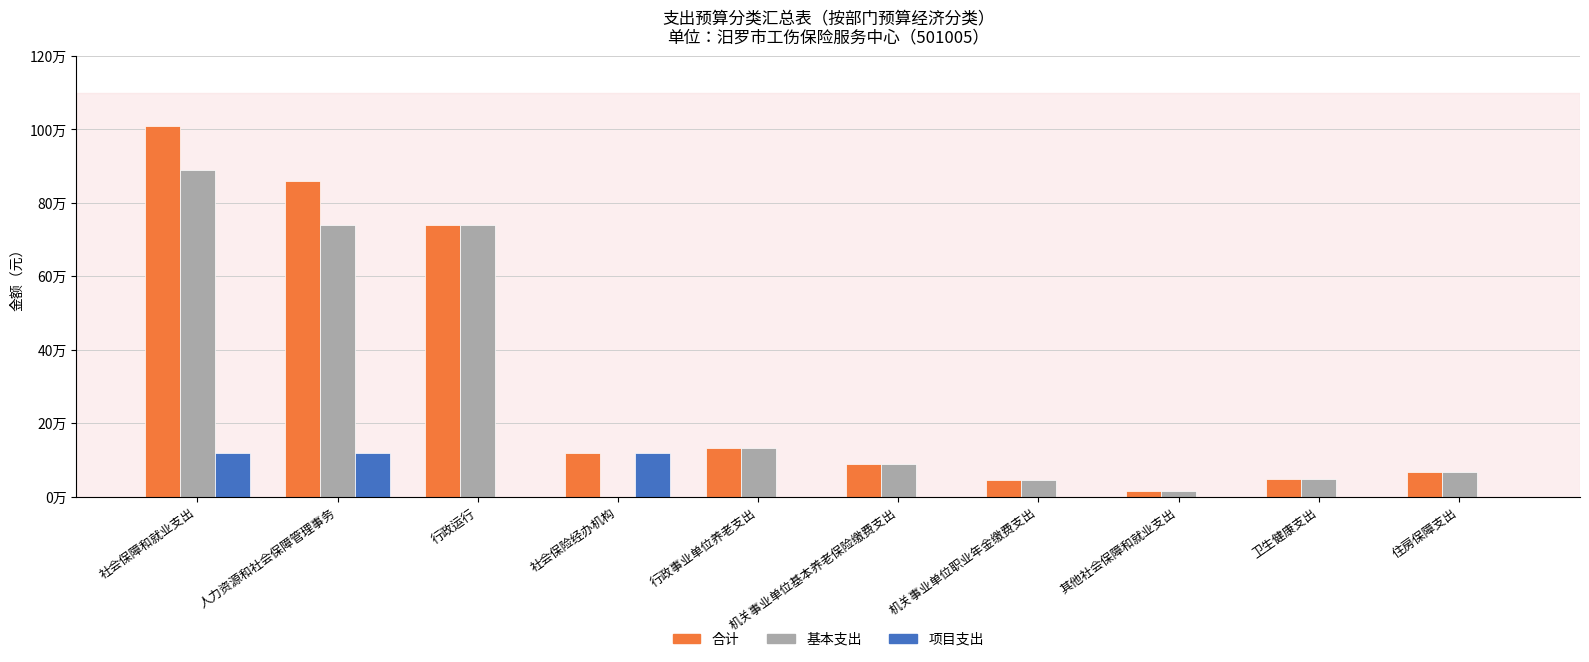

What are all the series names shown in the legend?

合计, 基本支出, 项目支出